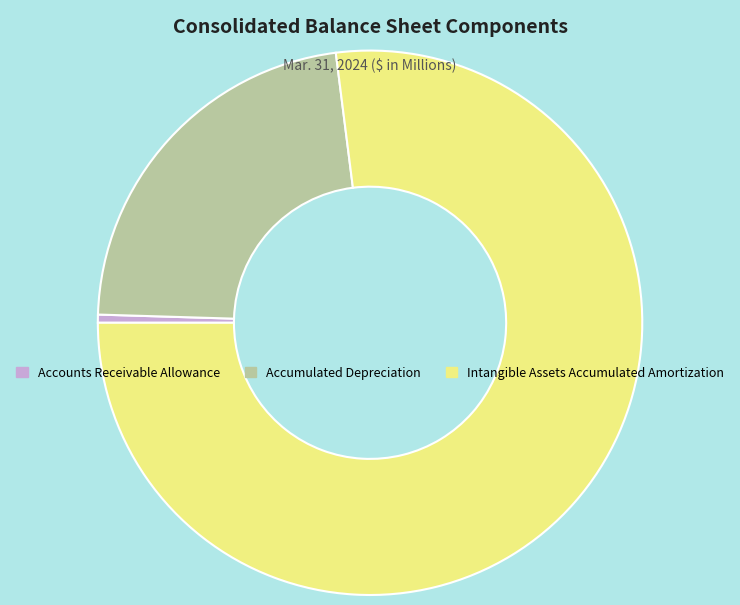

Which has a higher value, Accounts Receivable Allowance or Accumulated Depreciation?

Accumulated Depreciation